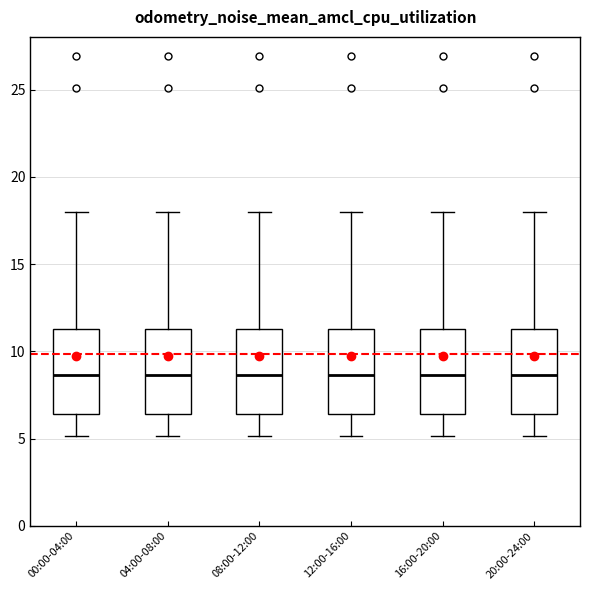

Where is the lower edge of the box for 12:00-16:00 on the y-axis? The values are not printed on the chart, so give them approximately, as read against the axis.

6.5